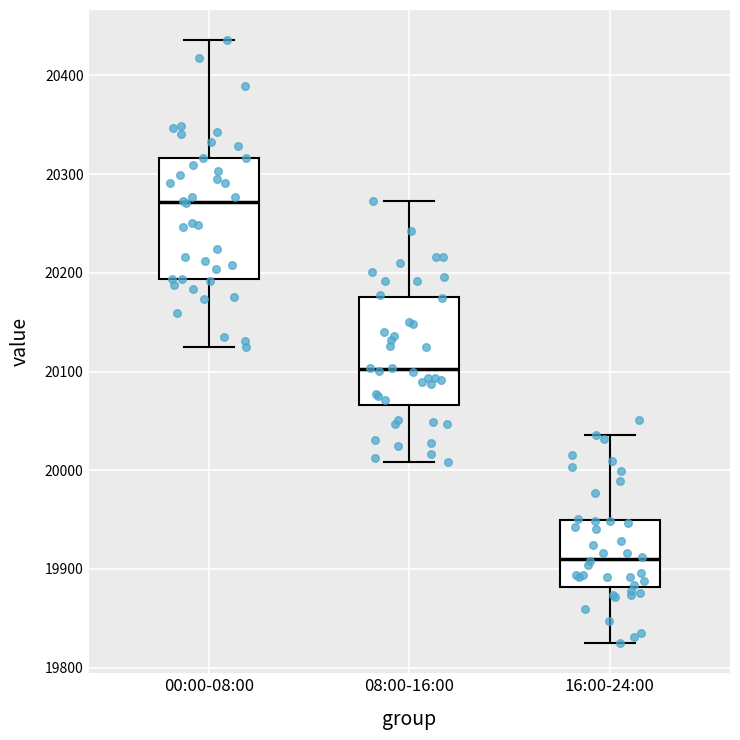

Where is the upper edge of the box for 00:00-08:00 on the y-axis? The values are not printed on the chart, so give them approximately, as read against the axis.

20320